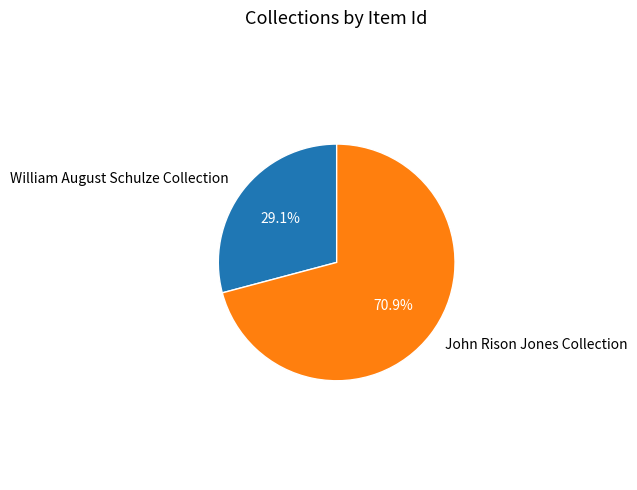

To the nearest percent, what portion does William August Schulze Collection represent?

29%